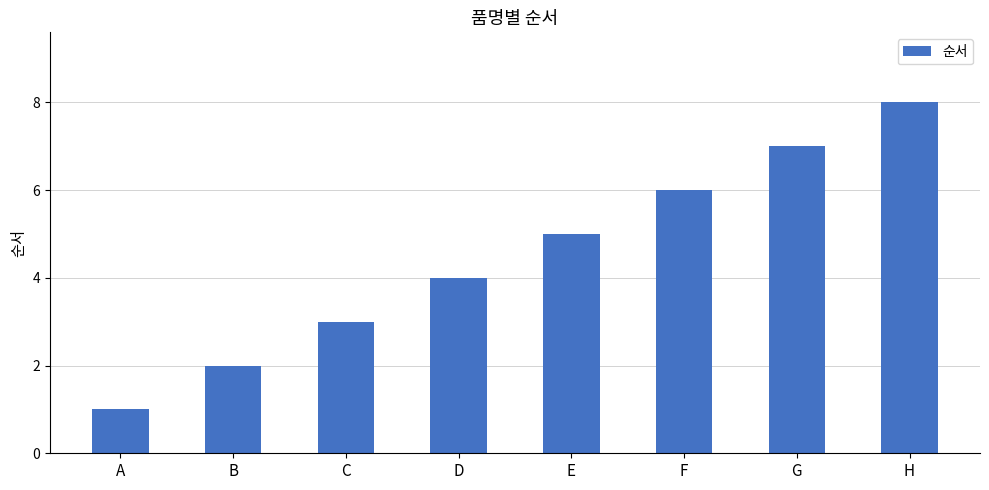

Where is the data nearest to the value 4?

D